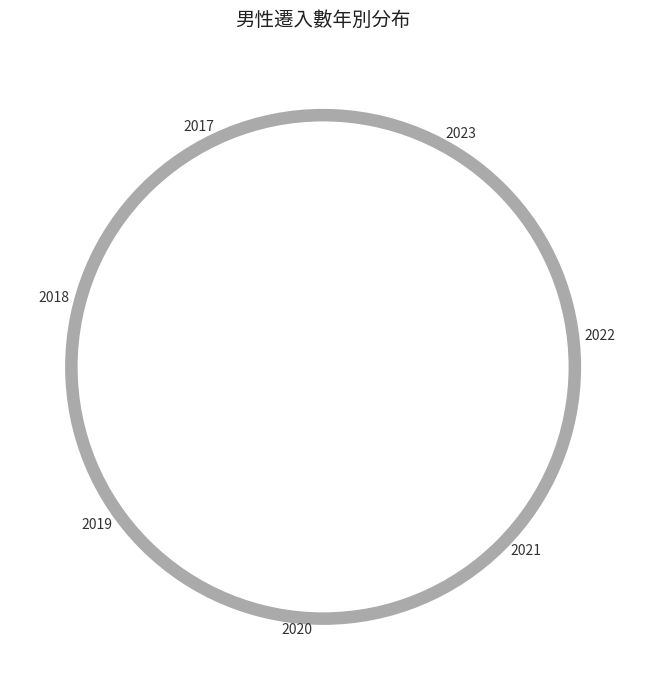

What is the total percentage of 2021 and 2023?

28.4%